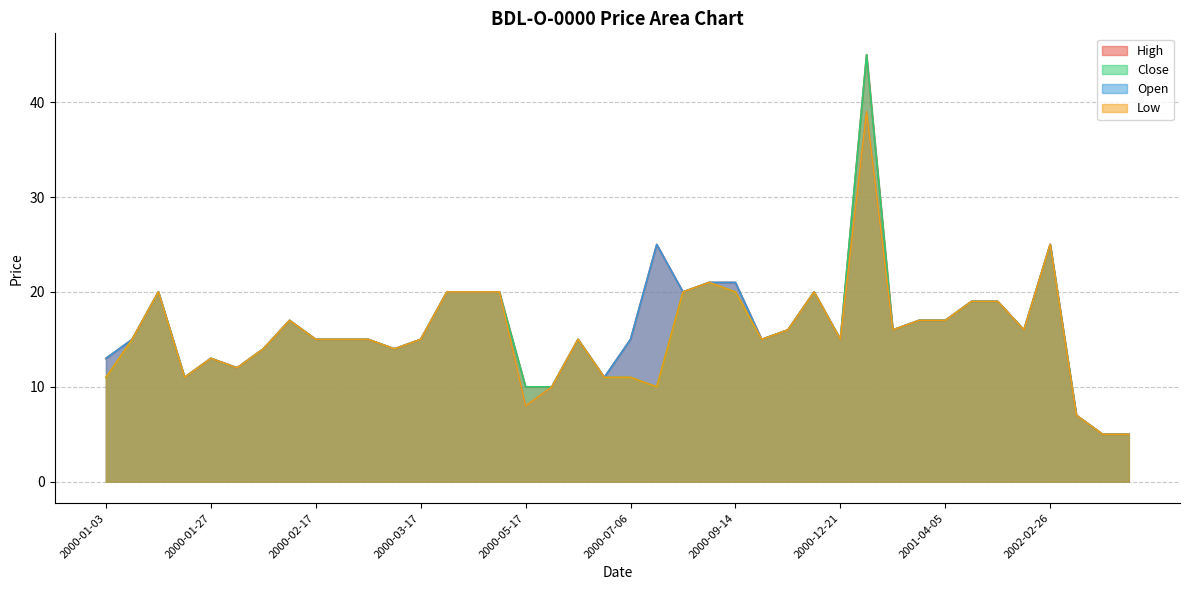

Where is the first local minimum for High?

2000-01-17